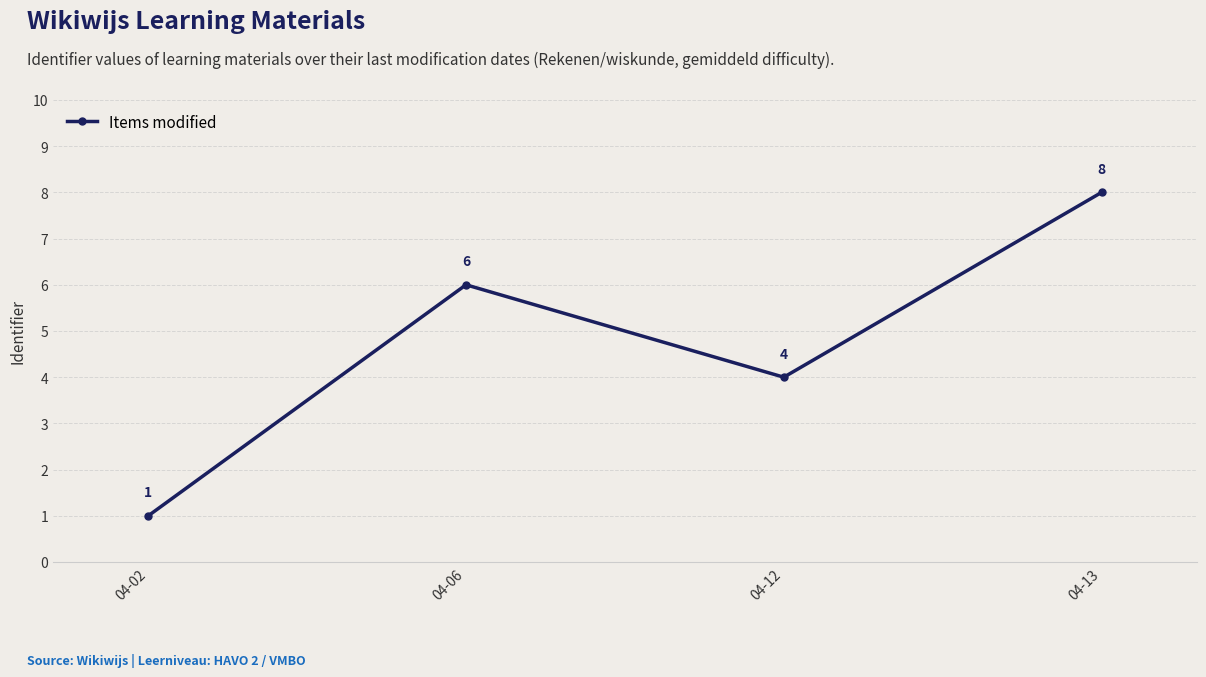

What value does the data have at 04-06?

6